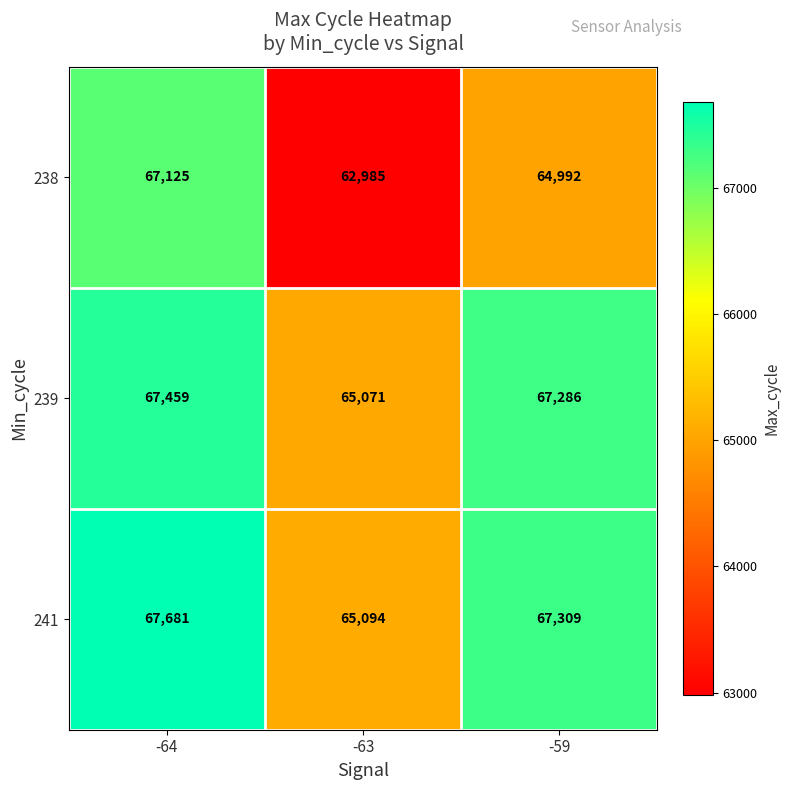

What is the difference between the maximum and minimum values in the 239 series?

2388